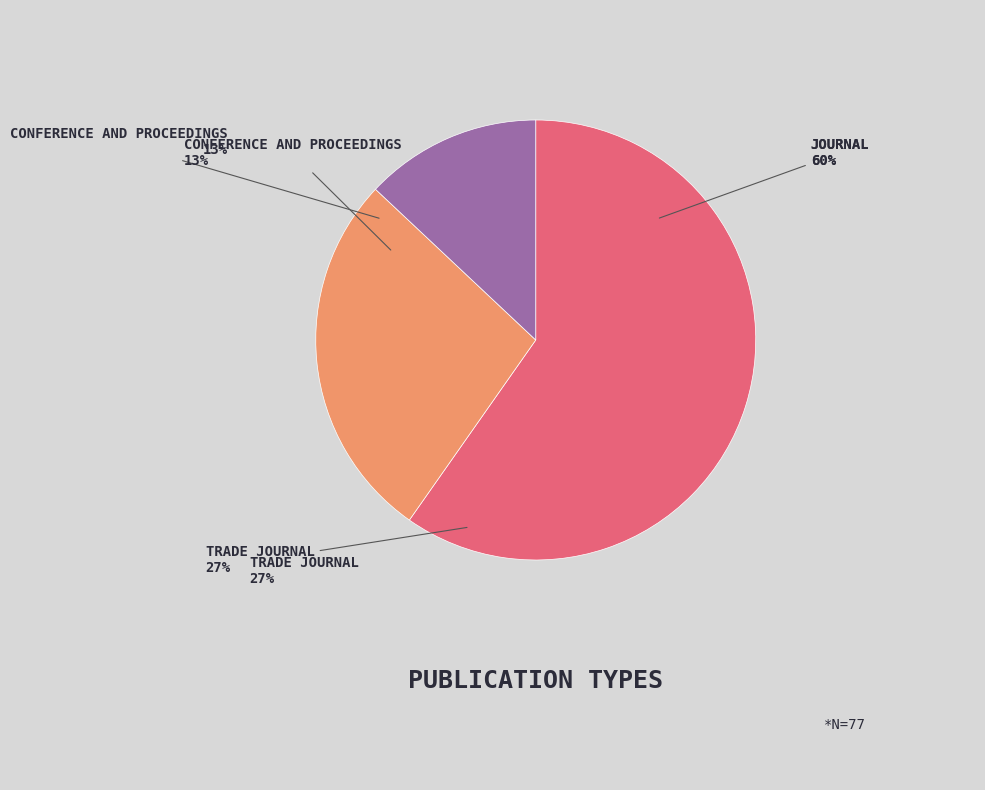

What percentage is the journal slice, to the nearest percent?

60%